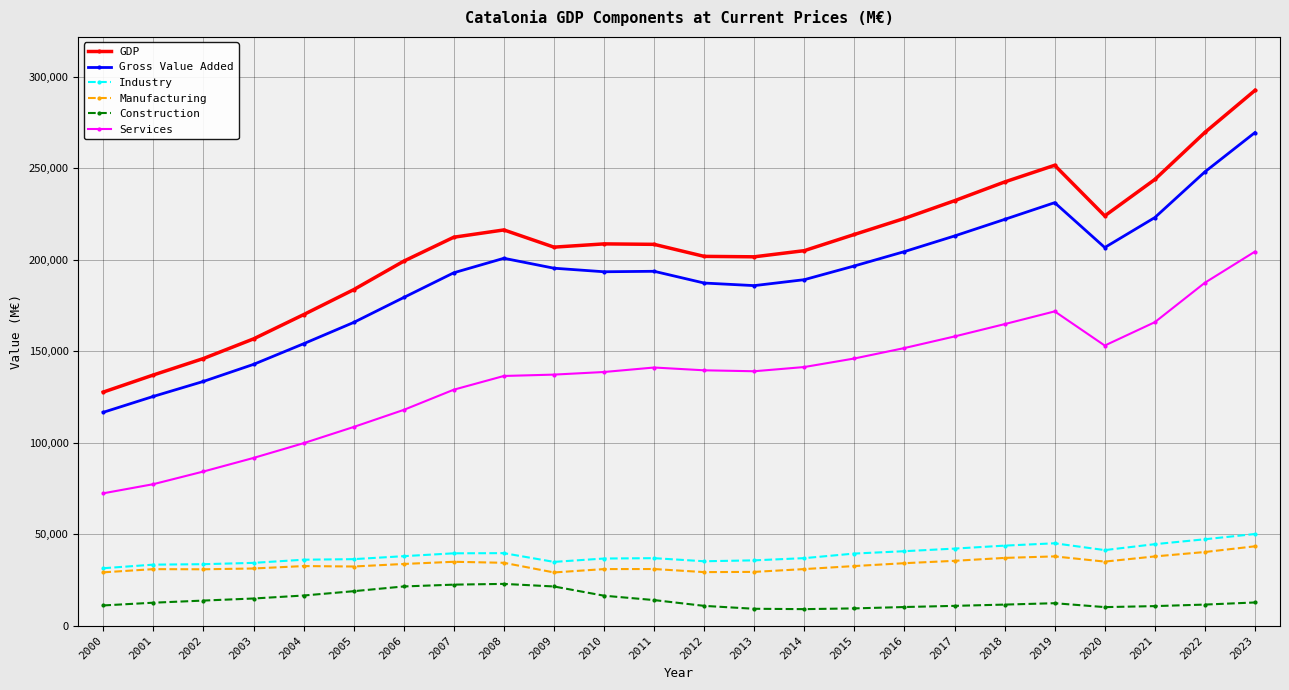

At which label does GDP first exceed 208593?

2007